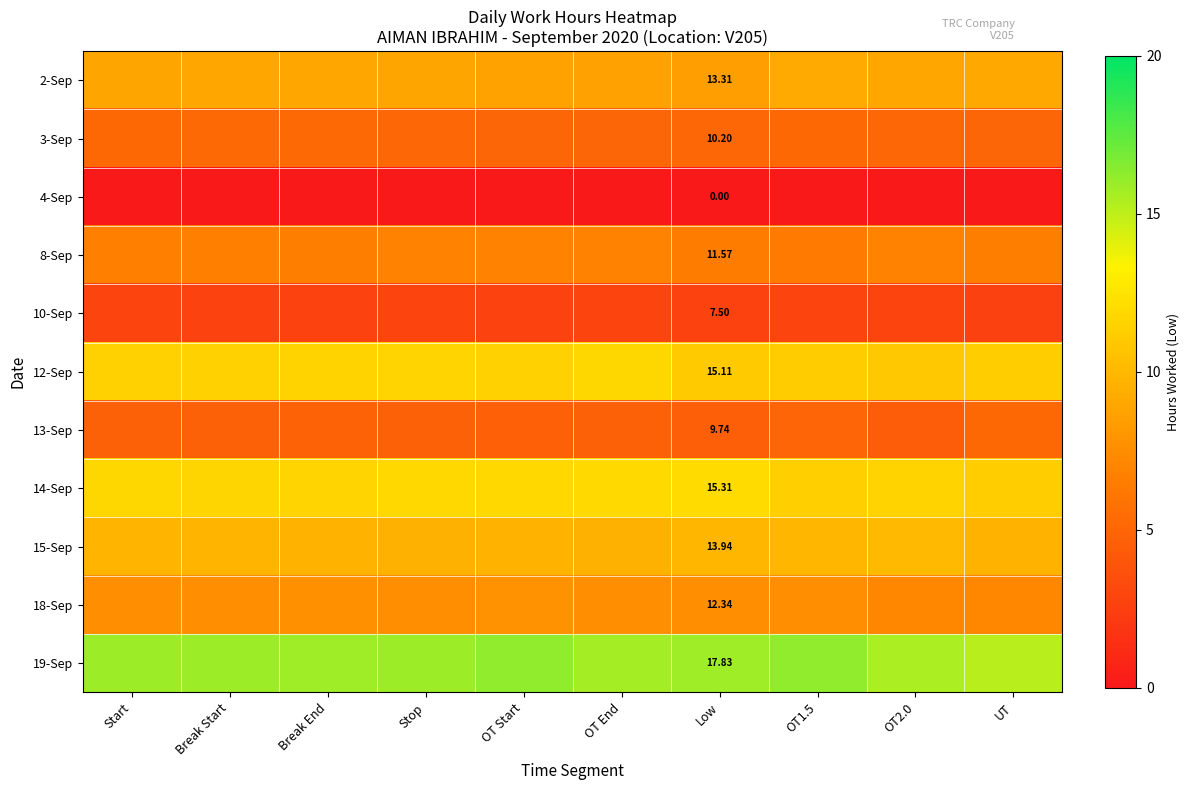

At which category is the sum across all series the highest?

Stop